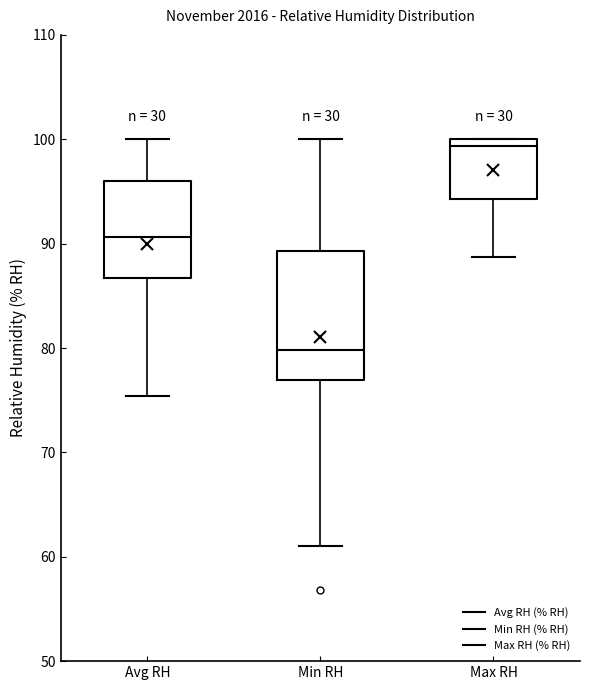

Reading left to right, read every box against the y-axis: the position of its median line, the range the box covers, and the ends of its whiskers. The values are not printed on the chart, so give them approximately, as read against the axis.

Avg RH: median 91, box 87 to 96, whiskers 75 to 100
Min RH: median 80, box 77 to 89, whiskers 61 to 100
Max RH: median 99, box 94 to 100, whiskers 89 to 100